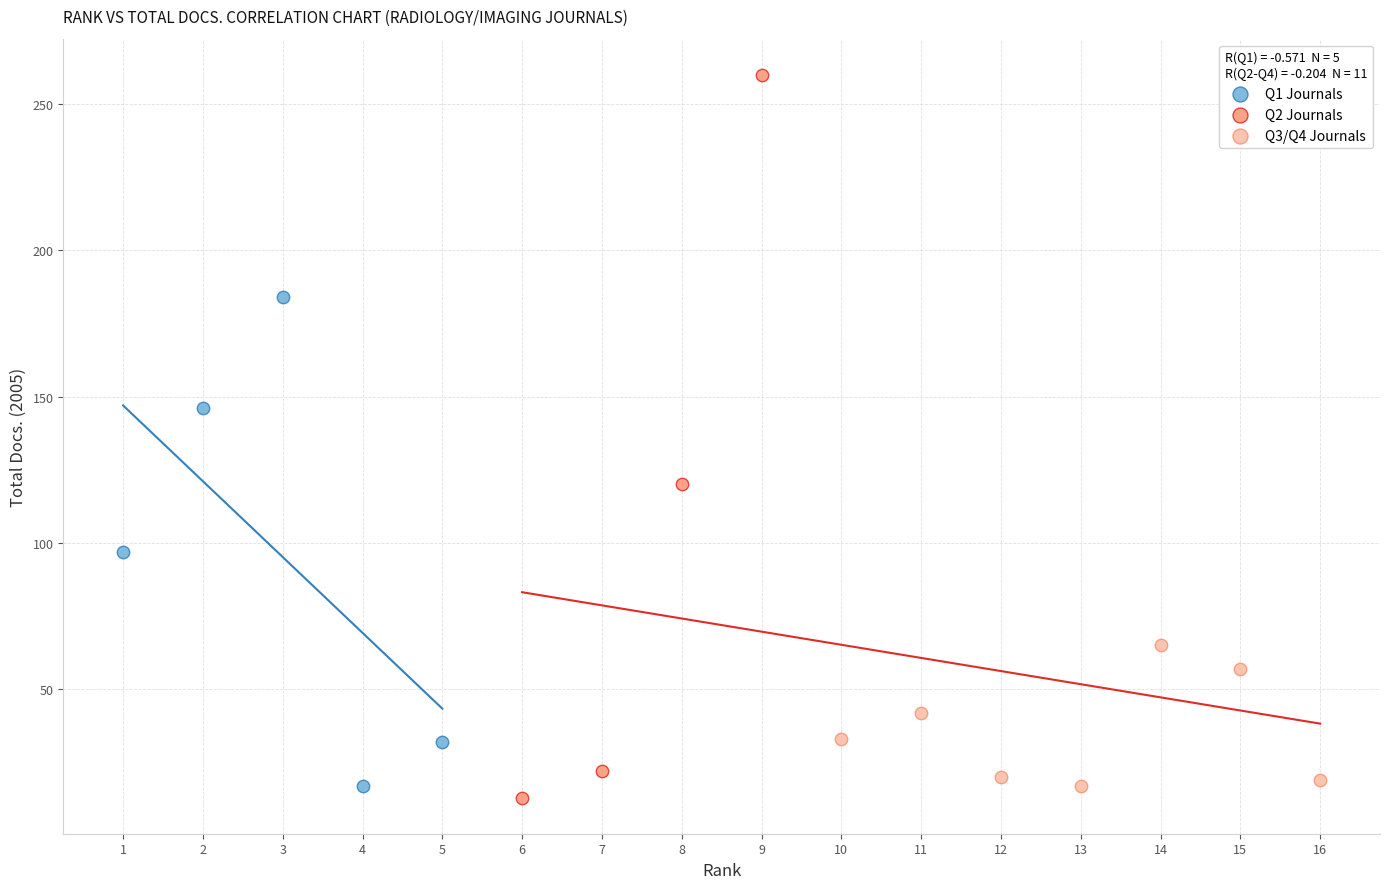

Which series contains the lowest Y value?

Q2 Journals